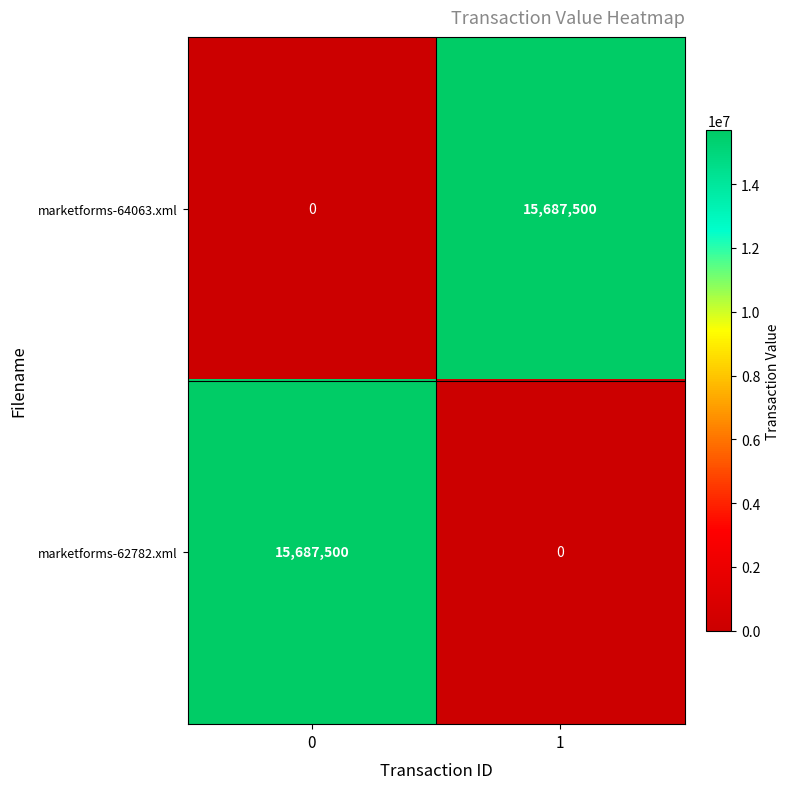

What is the difference between the maximum and minimum values in the marketforms-62782.xml series?

15687500